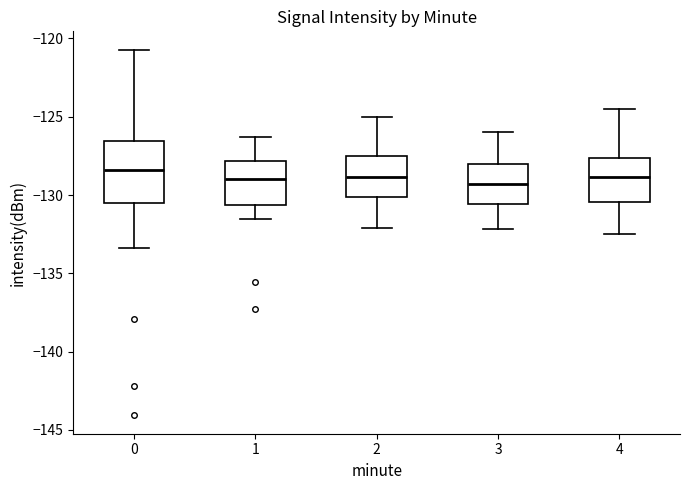

Where is the upper edge of the box at x = 4 on the y-axis? The values are not printed on the chart, so give them approximately, as read against the axis.

-127.5